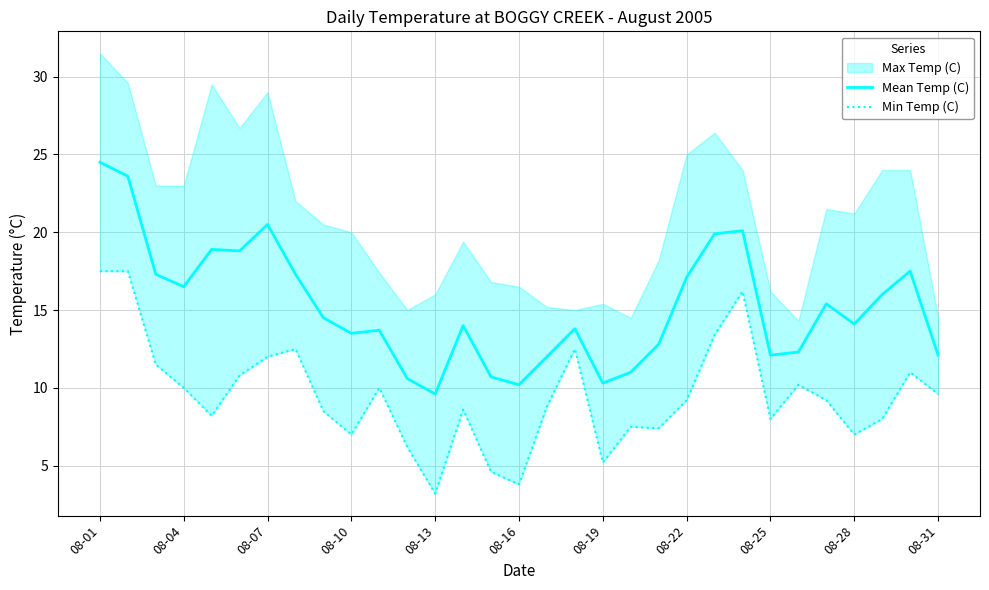

What is the lowest value of the Mean Temp (C) series?

9.6